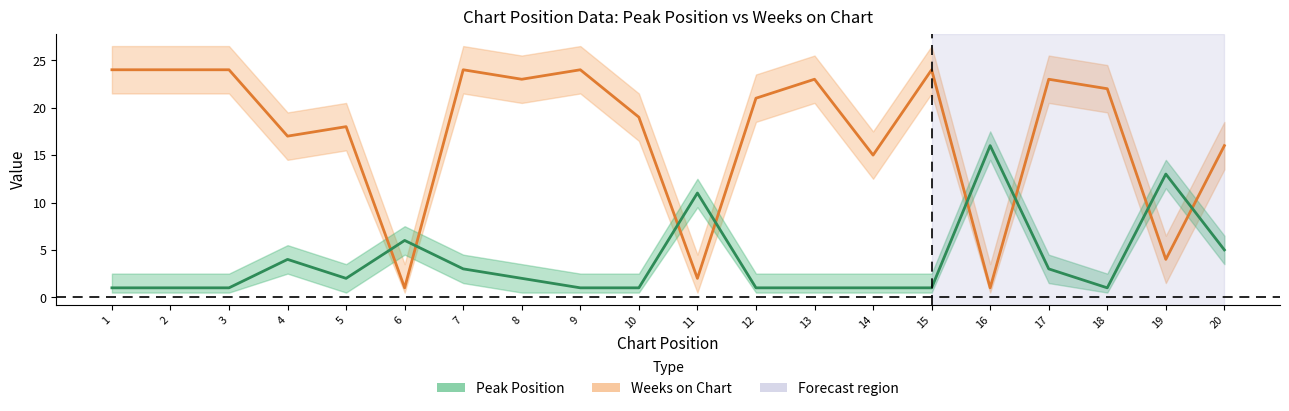

How many values in the Peak Position series exceed 2?

8